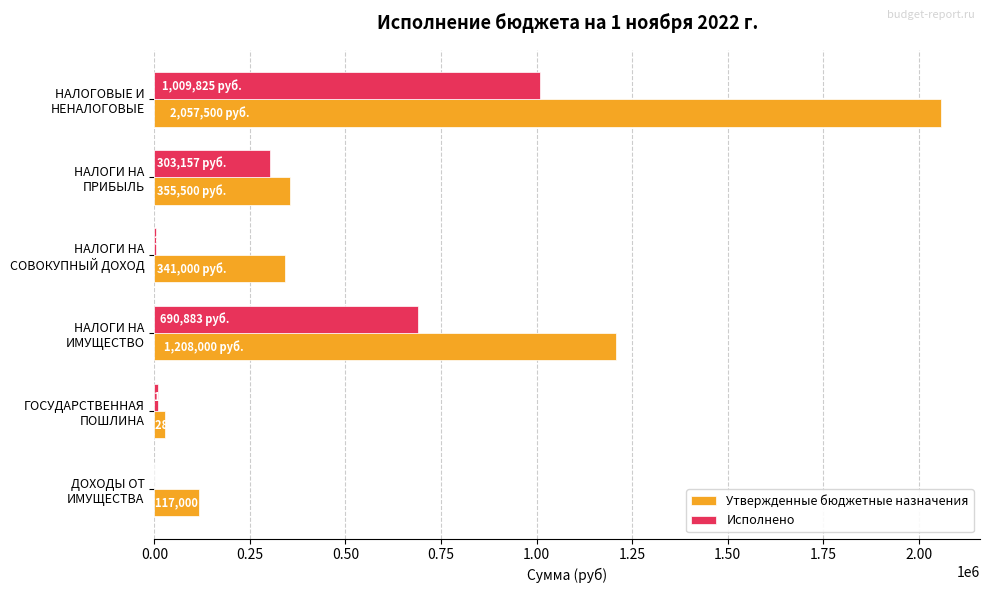

What is the average value of the Утвержденные бюджетные назначения series?

684500.0